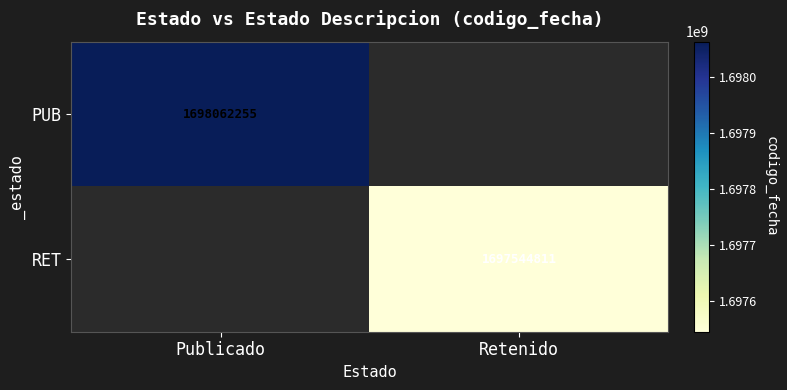

The value of RET at Retenido is 722734434. True or false?

False